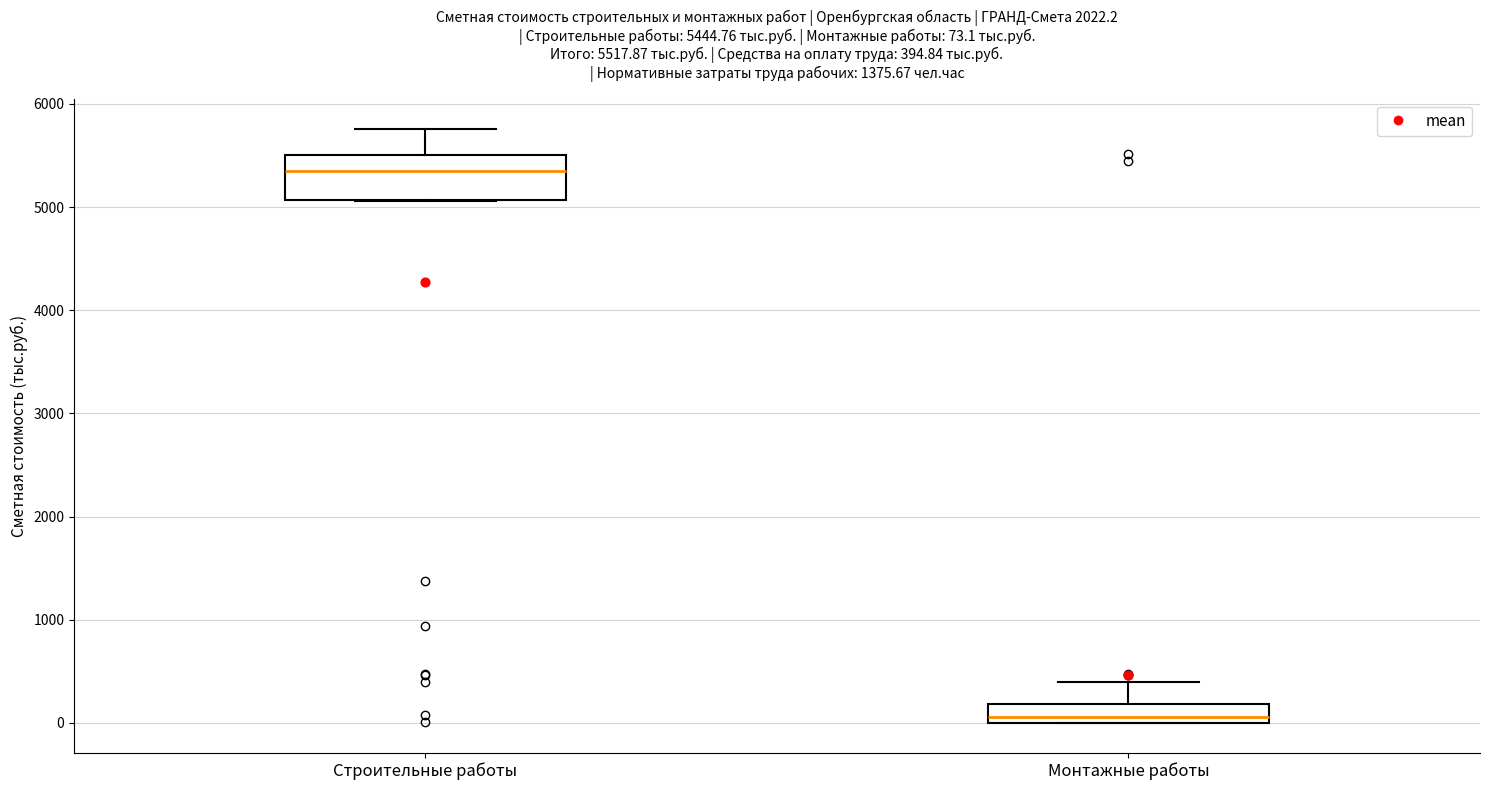

Which box is the tallest, from its lower edge to its upper edge?

Строительные работы